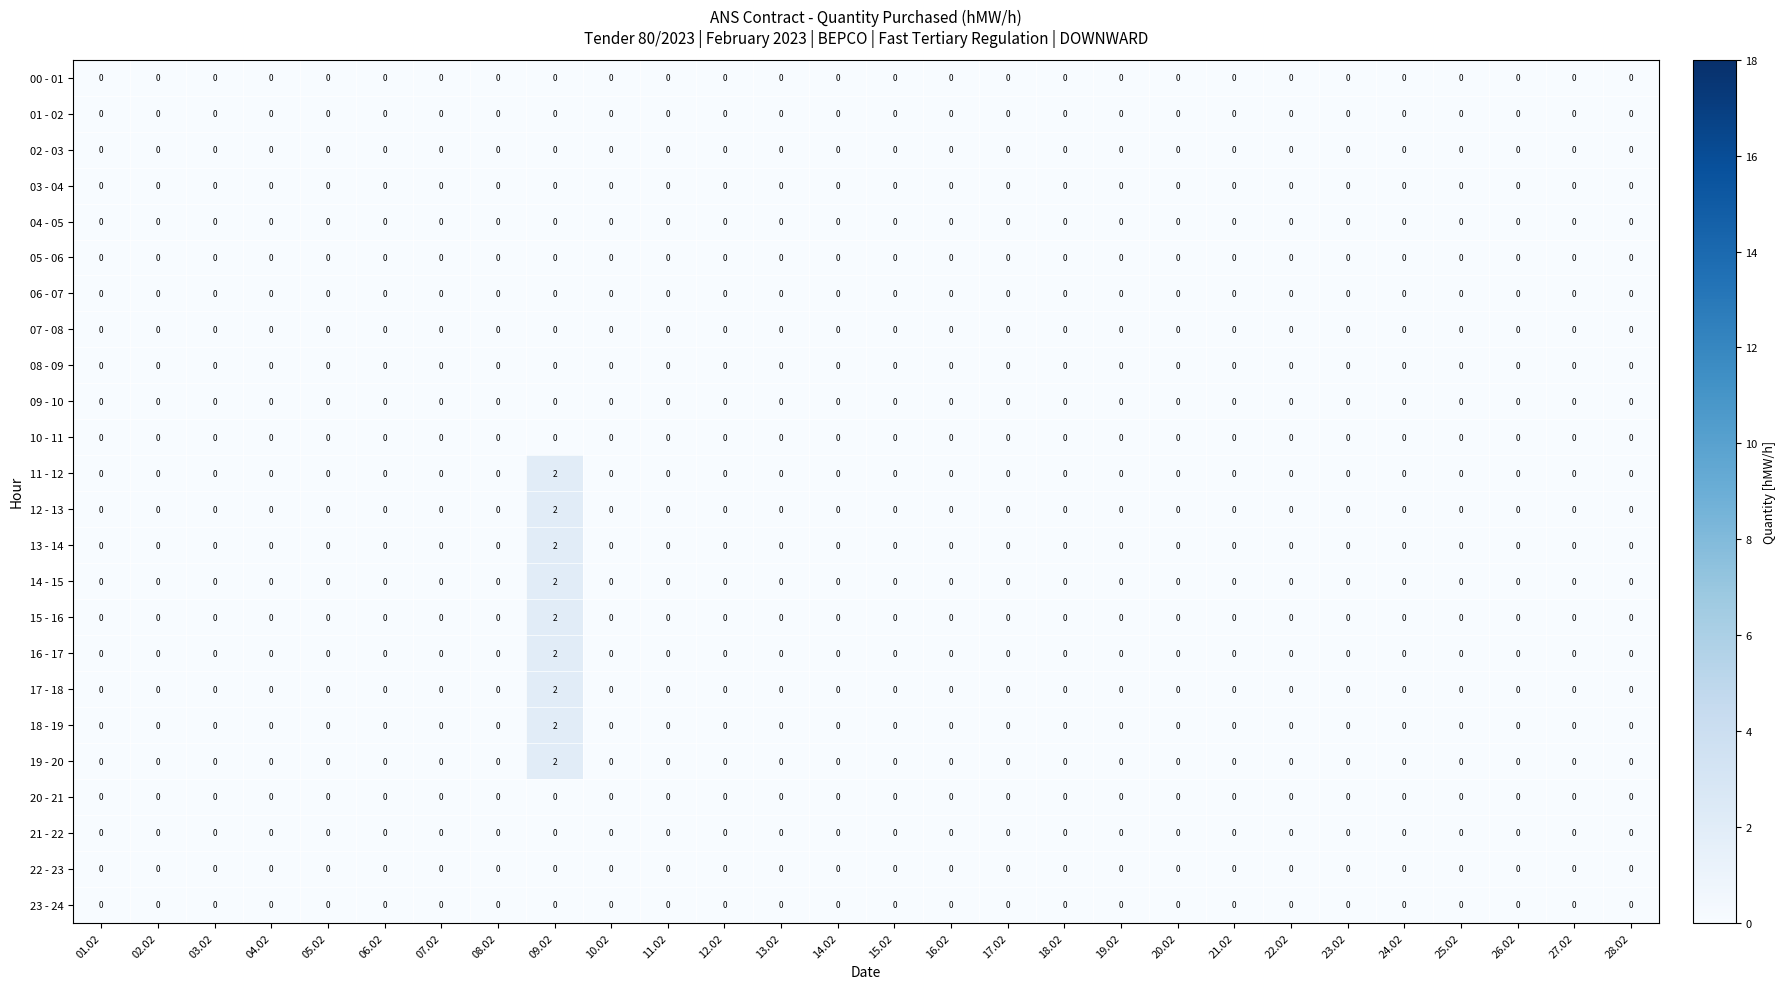

Which category has the highest value across all series?

09.02